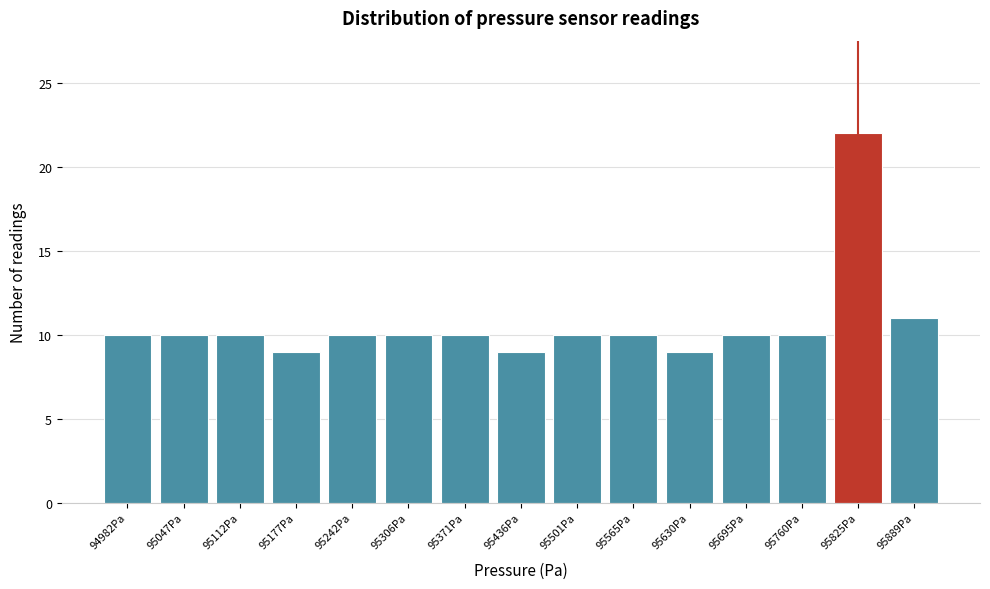

Which range on the x-axis has the tallest bar?

95790 to 95860